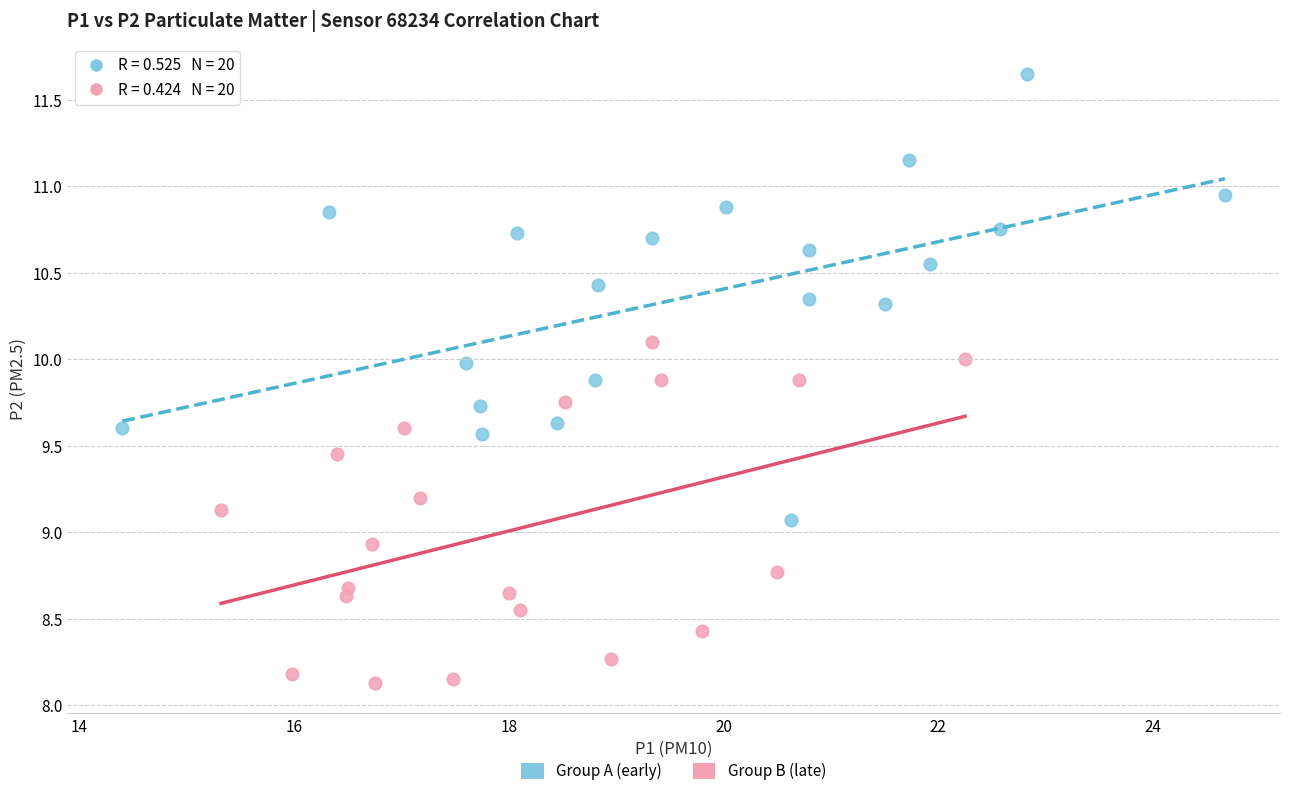

Which series reaches the maximum Y coordinate?

Group A (early)